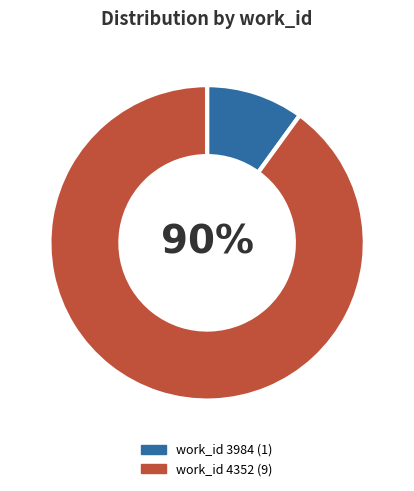

To the nearest percent, what is the difference between the largest and smallest slice percentages?

80%